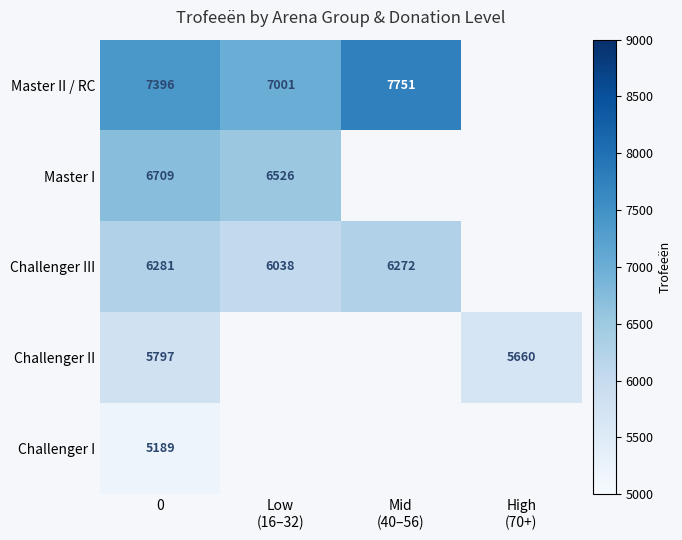

Rank the series at 0 from lowest to highest value.

Challenger I, Challenger II, Challenger III, Master I, Master II / RC